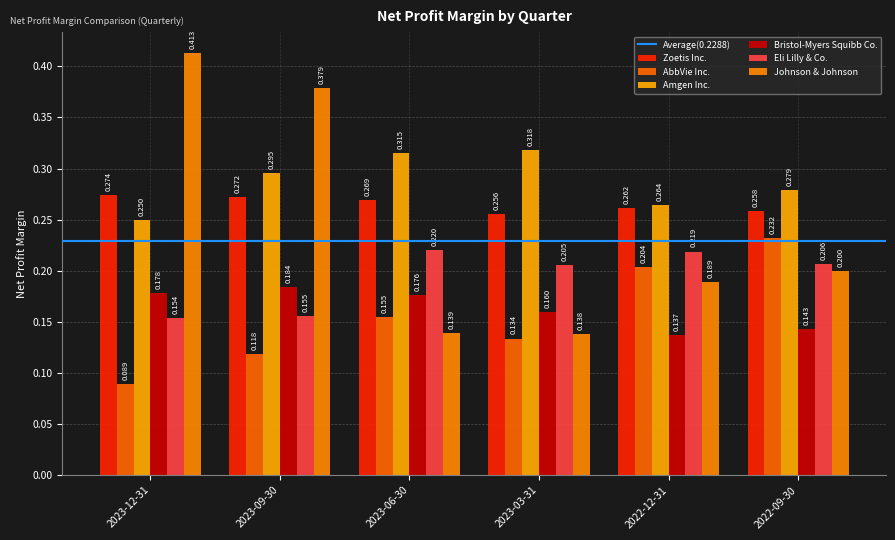

At which category is the sum across all series the highest?

2023-09-30